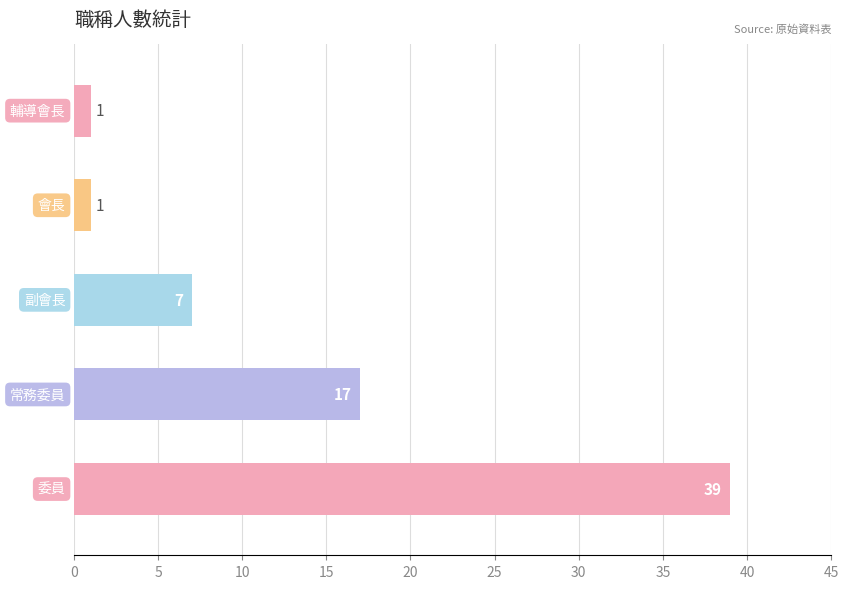

What is the smallest value displayed?

1